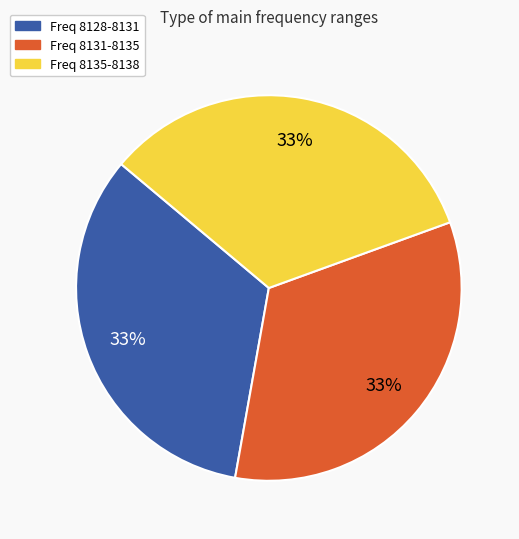

To the nearest percent, what is the average slice percentage?

33%